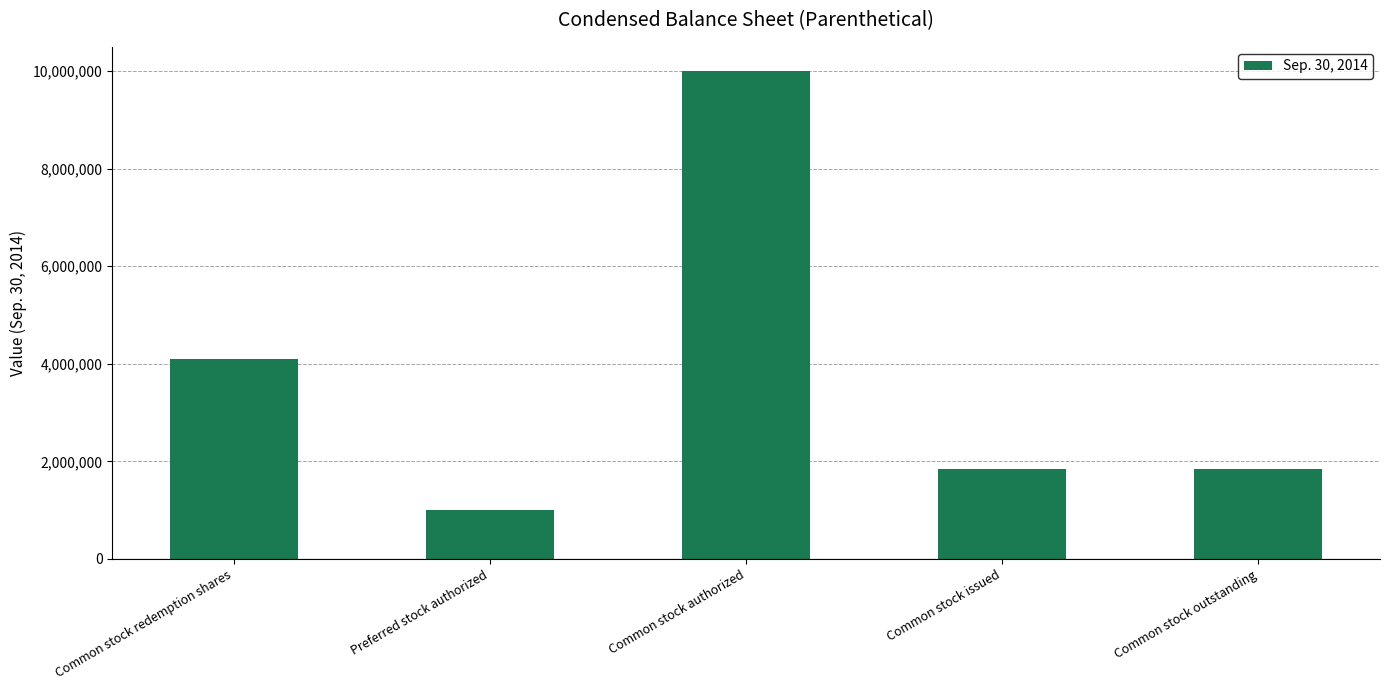

What is the ratio of the value at Common stock authorized to the value at Common stock redemption shares?

2.4